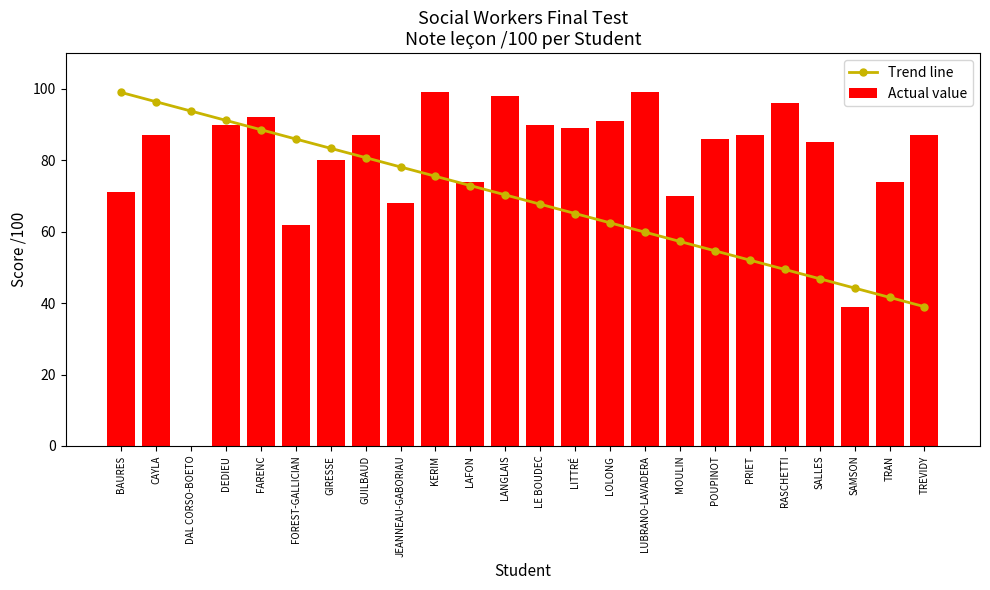

List the series in order of their overall mean, lowest first.

Trend line, Actual value